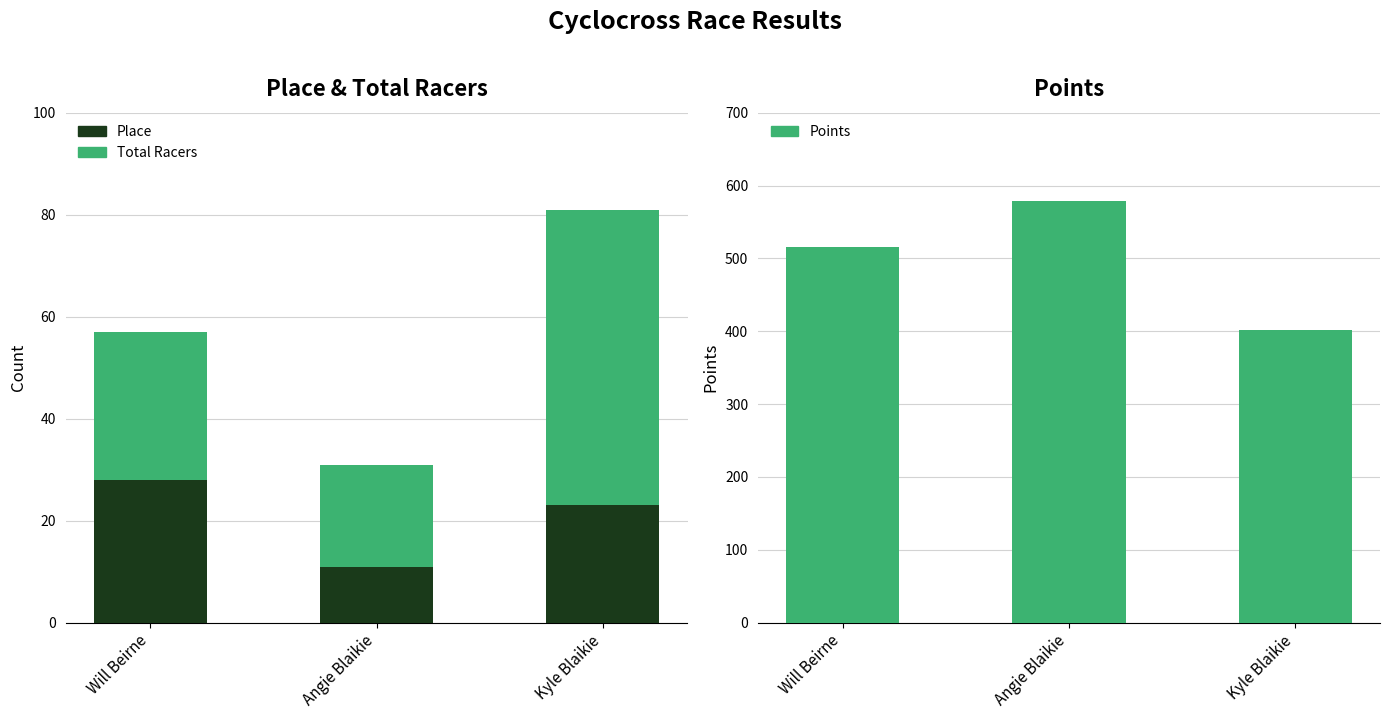

Is the value of Points at Angie Blaikie greater than the value of Total Racers at Will Beirne?

Yes